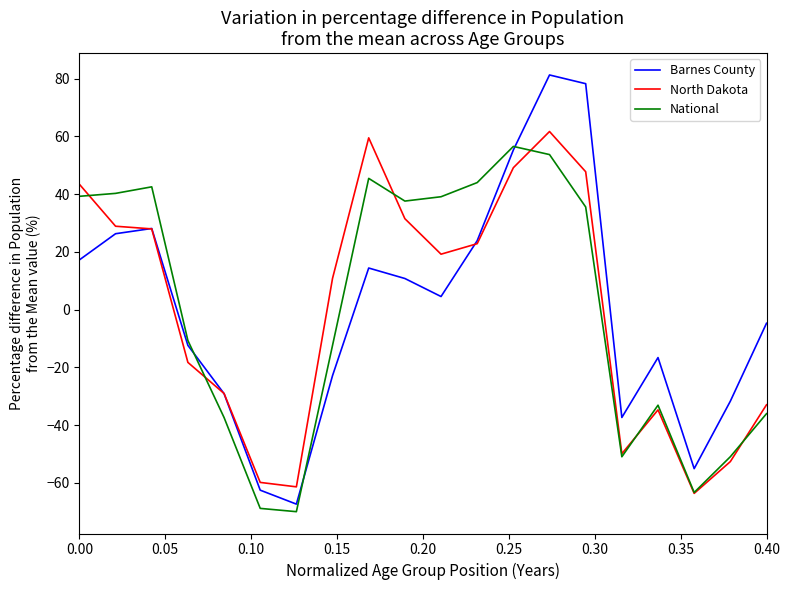

Which series has the largest range (max minus min)?

Barnes County